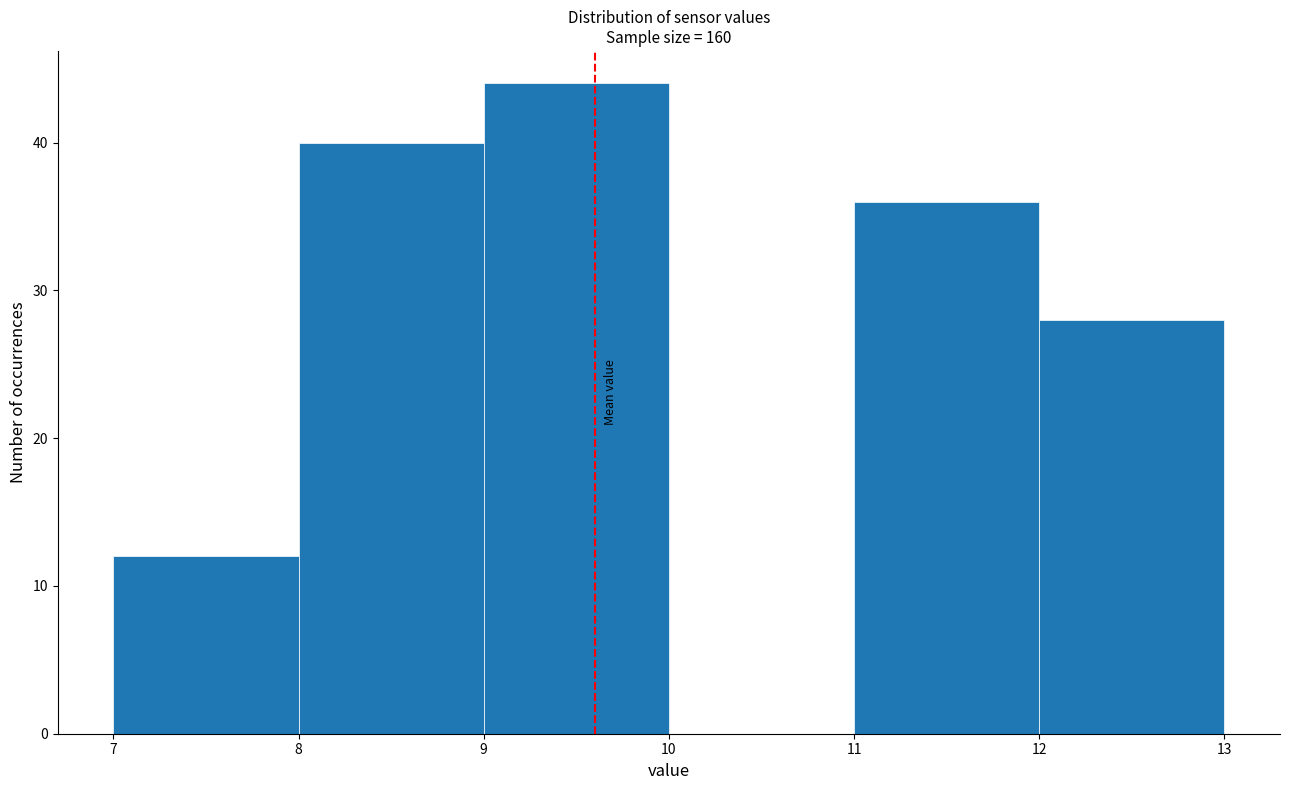

Over which range of the x-axis is the bar tallest?

9 to 10